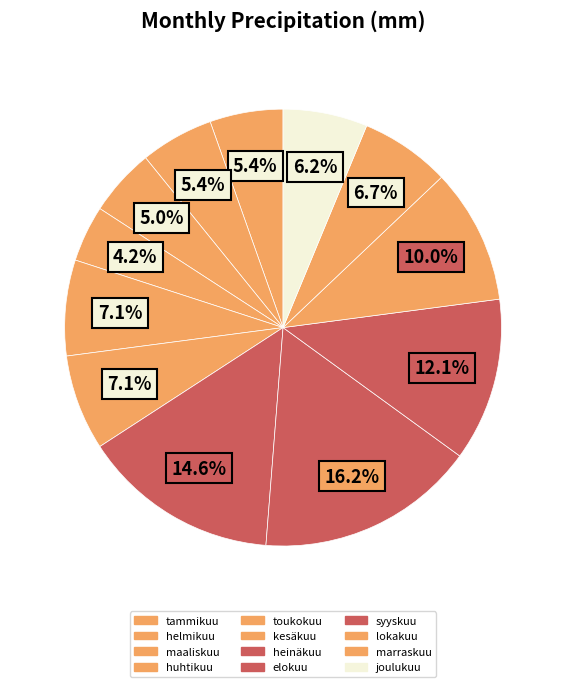

Do syyskuu and marraskuu together represent more than half of the pie?

No